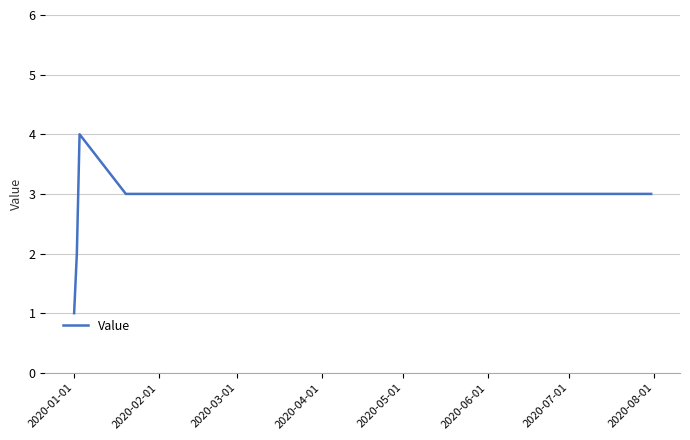

What is the sum of all values?

16